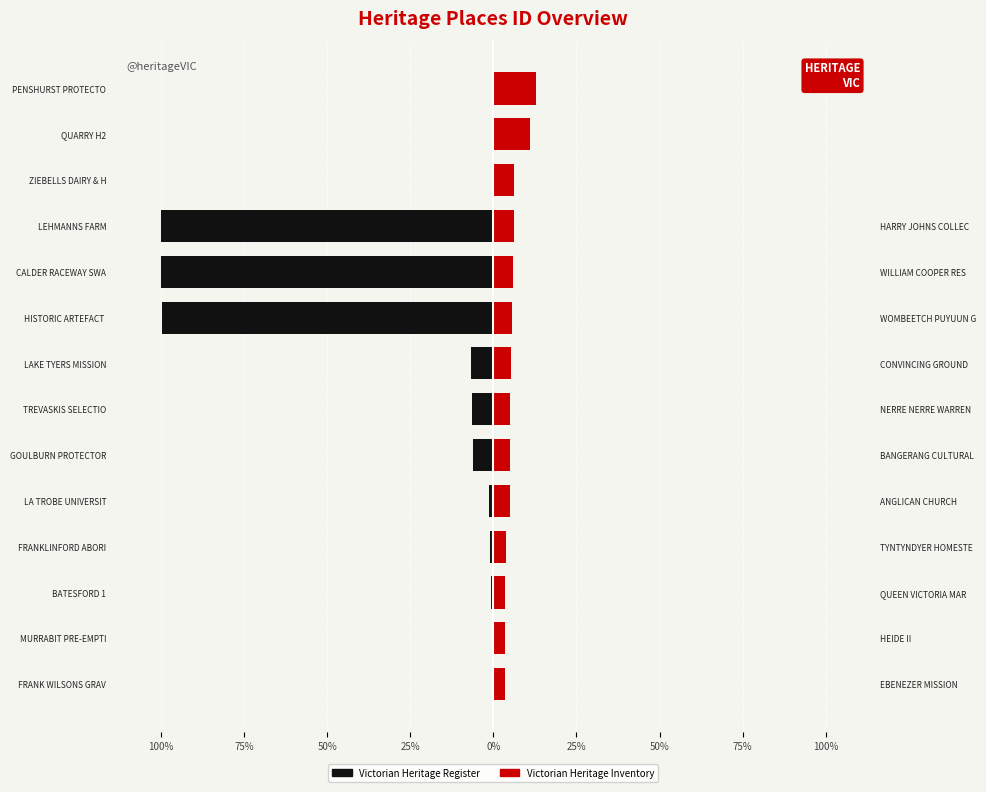

What is the total value across all series at 25%?

2.7